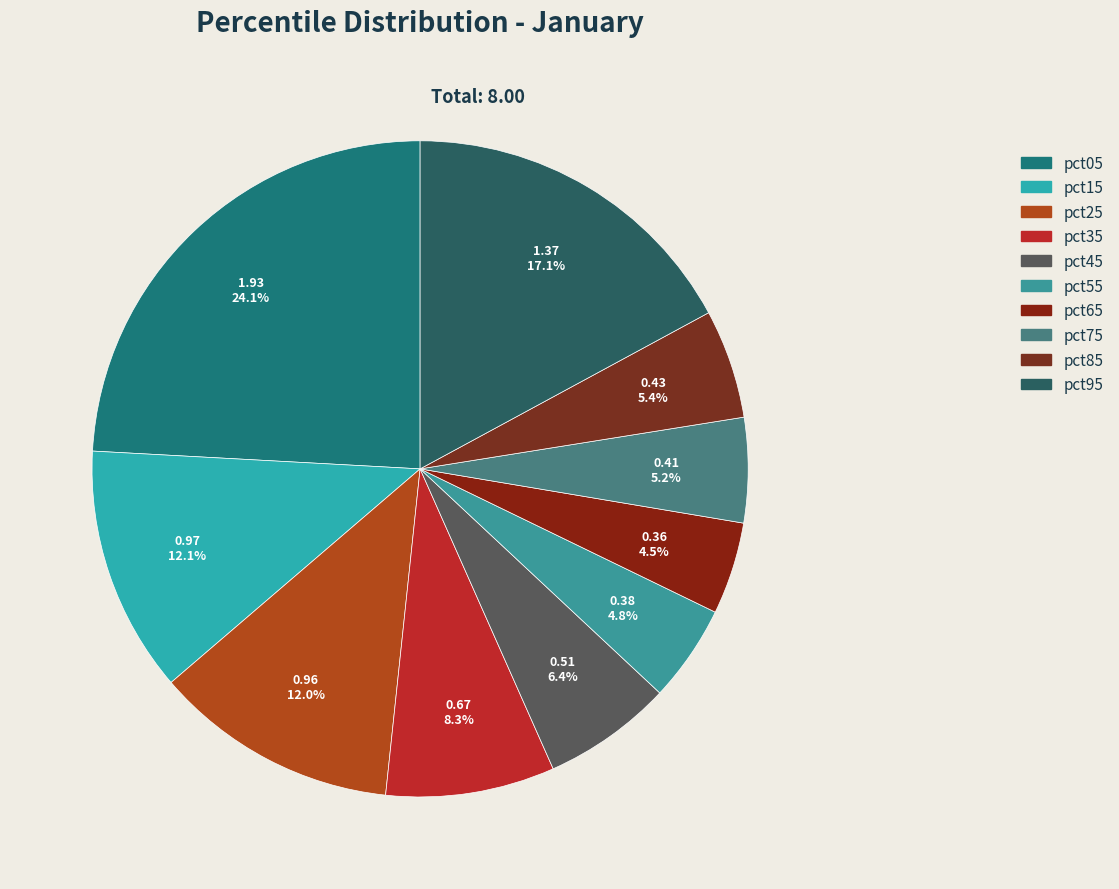

Is there a majority slice in this chart?

No